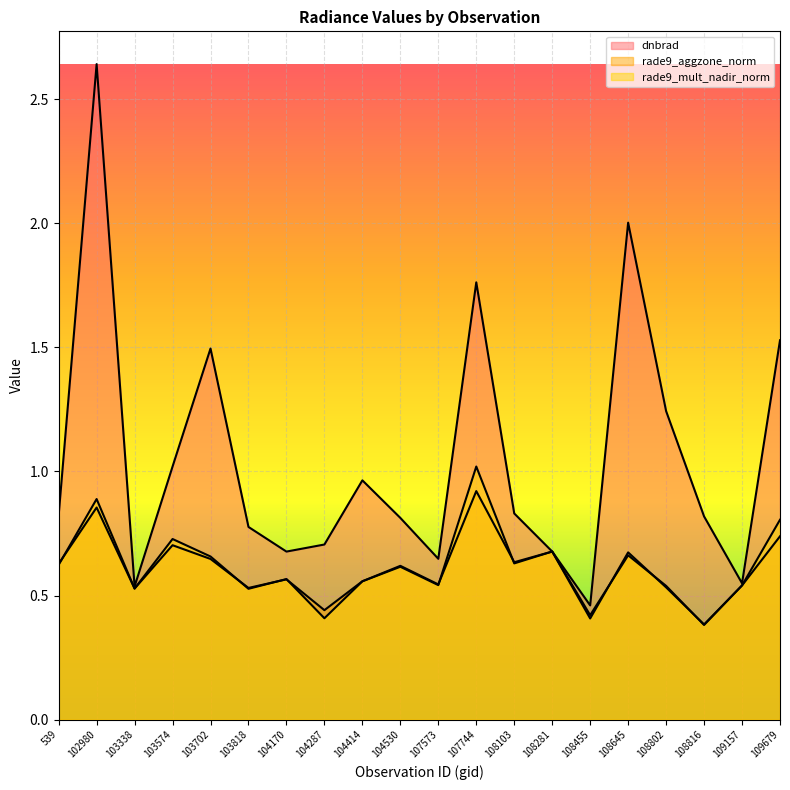

True or false: rade9_aggzone_norm has more than 1 points higher than both neighbors.

True